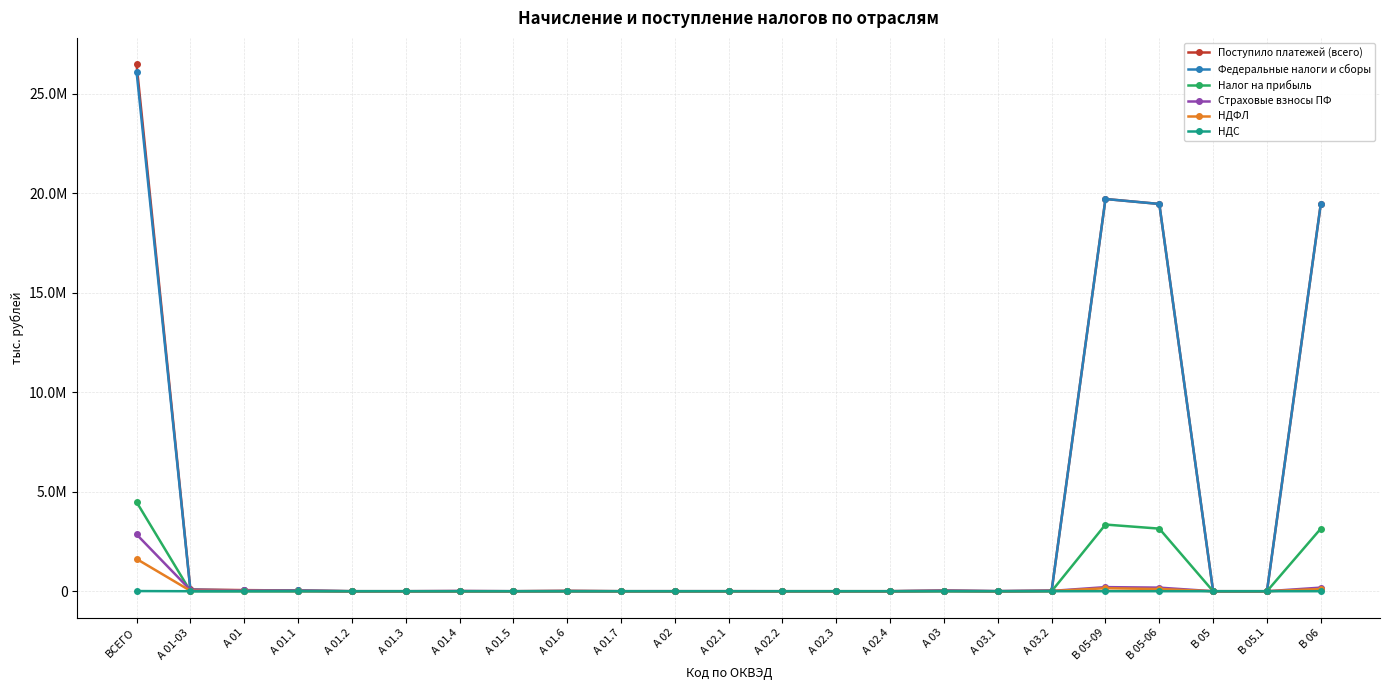

Does the chart have visible grid lines?

Yes